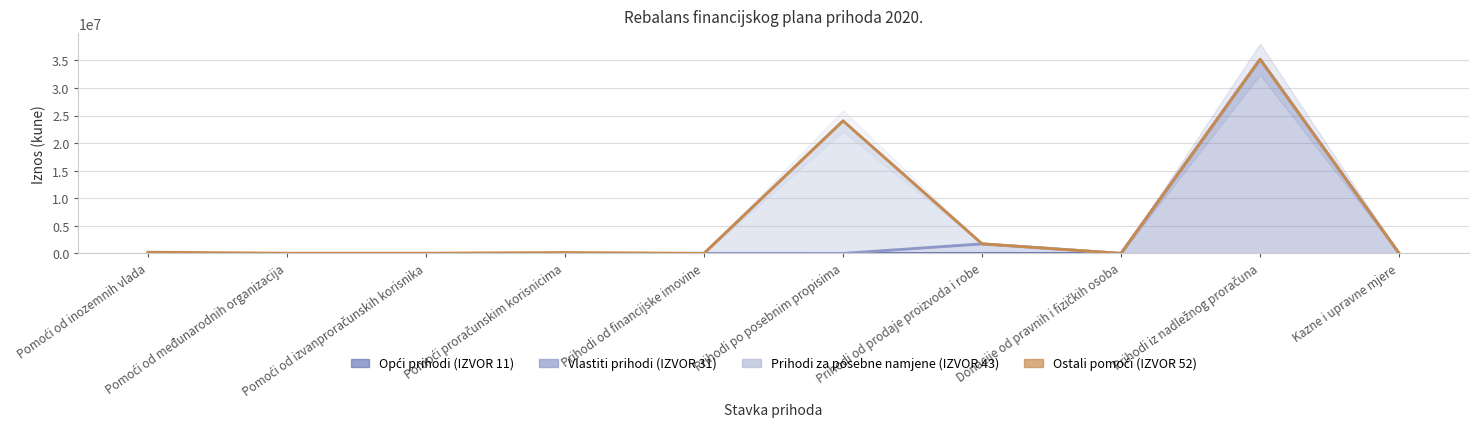

What position from the left is Prihodi po posebnim propisima?

6